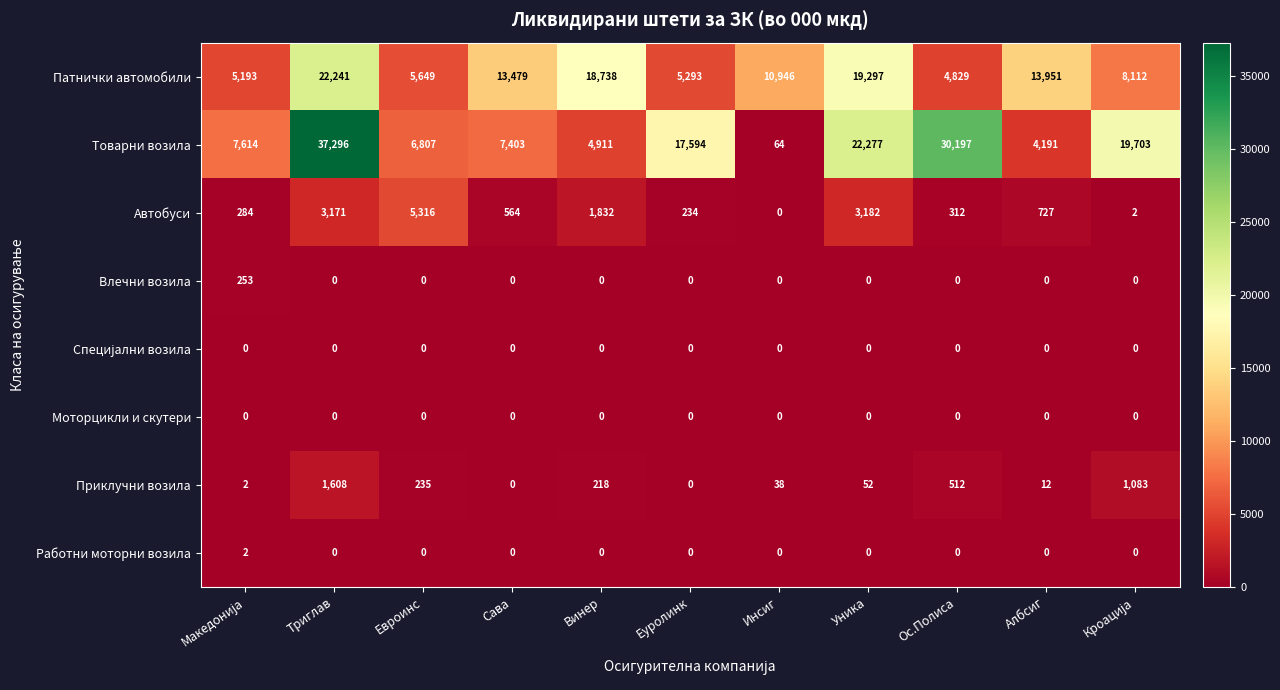

What is the difference between the Автобуси values at Винер and Триглав?

1339